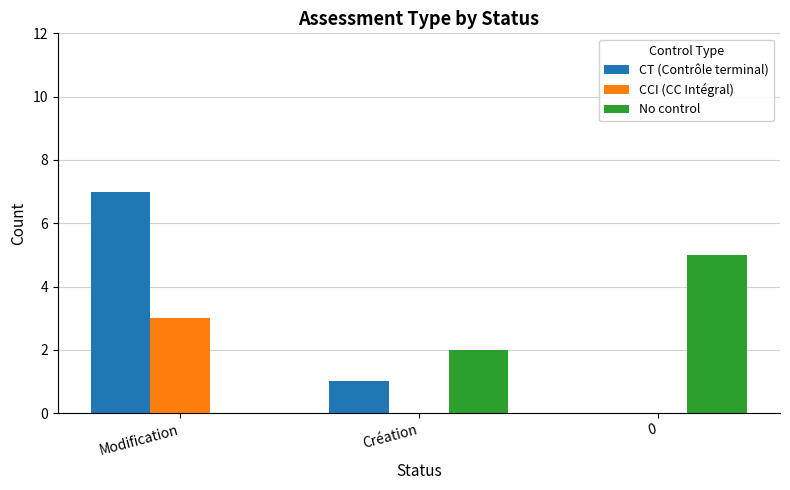

Is it true that CCI (CC Intégral) equals 5 at Modification?

False